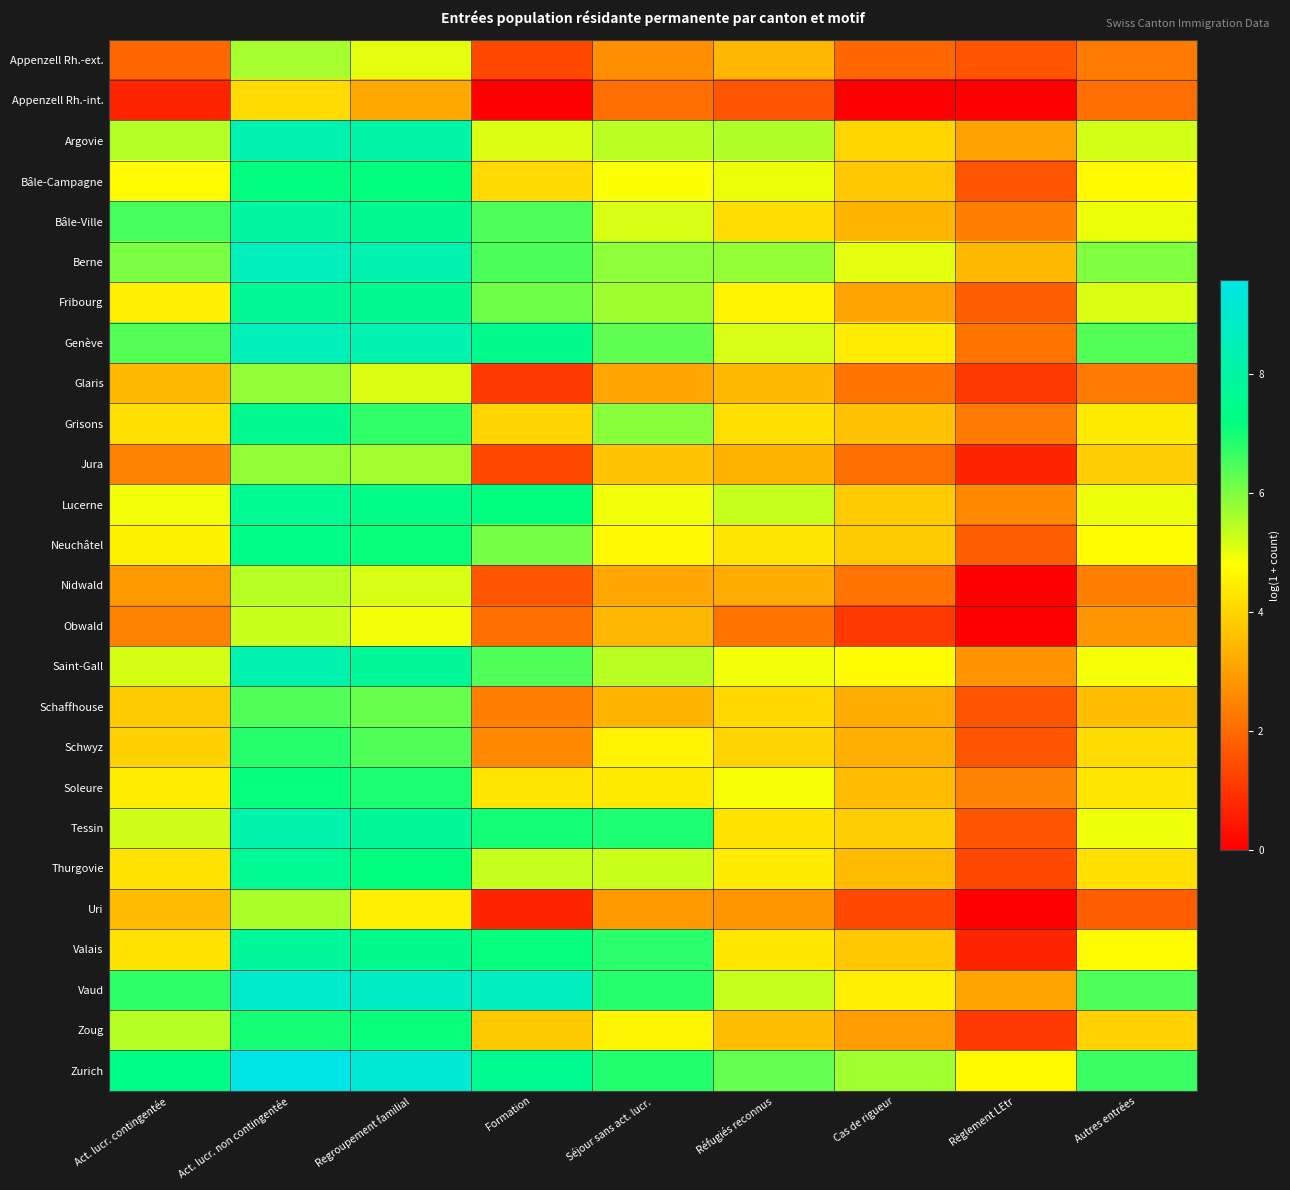

Reading left to right, transcribe all the data shown in this chart.

Appenzell Rh.-ext.: Act. lucr. contingentée=1.9	Act. lucr. non contingentée=5.6	Regroupement familial=5.0	Formation=1.4	Séjour sans act. lucr.=2.7	Réfugiés reconnus=3.4	Cas de rigueur=1.9	Règlement LEtr=1.6	Autres entrées=2.3
Appenzell Rh.-int.: Act. lucr. contingentée=0.7	Act. lucr. non contingentée=4.1	Regroupement familial=3.2	Formation=0.0	Séjour sans act. lucr.=2.1	Réfugiés reconnus=1.6	Cas de rigueur=0.0	Règlement LEtr=0.0	Autres entrées=2.1
Argovie: Act. lucr. contingentée=5.5	Act. lucr. non contingentée=8.3	Regroupement familial=8.1	Formation=5.1	Séjour sans act. lucr.=5.4	Réfugiés reconnus=5.5	Cas de rigueur=4.0	Règlement LEtr=3.0	Autres entrées=5.2
Bâle-Campagne: Act. lucr. contingentée=4.7	Act. lucr. non contingentée=7.2	Regroupement familial=7.2	Formation=4.1	Séjour sans act. lucr.=4.8	Réfugiés reconnus=5.0	Cas de rigueur=3.8	Règlement LEtr=1.6	Autres entrées=4.7
Bâle-Ville: Act. lucr. contingentée=6.5	Act. lucr. non contingentée=8.0	Regroupement familial=7.6	Formation=6.5	Séjour sans act. lucr.=5.1	Réfugiés reconnus=4.2	Cas de rigueur=3.4	Règlement LEtr=2.4	Autres entrées=5.0
Berne: Act. lucr. contingentée=6.0	Act. lucr. non contingentée=8.6	Regroupement familial=8.2	Formation=6.5	Séjour sans act. lucr.=5.8	Réfugiés reconnus=5.8	Cas de rigueur=5.0	Règlement LEtr=3.5	Autres entrées=6.0
Fribourg: Act. lucr. contingentée=4.5	Act. lucr. non contingentée=7.7	Regroupement familial=7.6	Formation=6.1	Séjour sans act. lucr.=5.7	Réfugiés reconnus=4.6	Cas de rigueur=3.1	Règlement LEtr=1.8	Autres entrées=5.1
Genève: Act. lucr. contingentée=6.4	Act. lucr. non contingentée=8.6	Regroupement familial=8.3	Formation=7.5	Séjour sans act. lucr.=6.3	Réfugiés reconnus=5.2	Cas de rigueur=4.4	Règlement LEtr=2.2	Autres entrées=6.4
Glaris: Act. lucr. contingentée=3.5	Act. lucr. non contingentée=5.8	Regroupement familial=5.1	Formation=1.1	Séjour sans act. lucr.=3.1	Réfugiés reconnus=3.5	Cas de rigueur=2.2	Règlement LEtr=1.1	Autres entrées=2.3
Grisons: Act. lucr. contingentée=4.2	Act. lucr. non contingentée=7.6	Regroupement familial=6.7	Formation=4.0	Séjour sans act. lucr.=5.9	Réfugiés reconnus=4.2	Cas de rigueur=3.6	Règlement LEtr=2.3	Autres entrées=4.4
Jura: Act. lucr. contingentée=2.5	Act. lucr. non contingentée=5.8	Regroupement familial=5.6	Formation=1.4	Séjour sans act. lucr.=3.7	Réfugiés reconnus=3.4	Cas de rigueur=2.1	Règlement LEtr=0.7	Autres entrées=3.9
Lucerne: Act. lucr. contingentée=4.9	Act. lucr. non contingentée=7.6	Regroupement familial=7.3	Formation=7.2	Séjour sans act. lucr.=4.9	Réfugiés reconnus=5.3	Cas de rigueur=3.8	Règlement LEtr=2.6	Autres entrées=5.0
Neuchâtel: Act. lucr. contingentée=4.5	Act. lucr. non contingentée=7.4	Regroupement familial=7.1	Formation=6.1	Séjour sans act. lucr.=4.7	Réfugiés reconnus=4.3	Cas de rigueur=3.8	Règlement LEtr=1.8	Autres entrées=4.7
Nidwald: Act. lucr. contingentée=2.9	Act. lucr. non contingentée=5.4	Regroupement familial=5.2	Formation=1.6	Séjour sans act. lucr.=3.1	Réfugiés reconnus=3.2	Cas de rigueur=2.2	Règlement LEtr=0.0	Autres entrées=2.4
Obwald: Act. lucr. contingentée=2.5	Act. lucr. non contingentée=5.3	Regroupement familial=4.9	Formation=2.1	Séjour sans act. lucr.=3.4	Réfugiés reconnus=2.2	Cas de rigueur=1.1	Règlement LEtr=0.0	Autres entrées=2.8
Saint-Gall: Act. lucr. contingentée=5.2	Act. lucr. non contingentée=8.2	Regroupement familial=7.8	Formation=6.4	Séjour sans act. lucr.=5.4	Réfugiés reconnus=4.9	Cas de rigueur=4.7	Règlement LEtr=2.8	Autres entrées=4.9
Schaffhouse: Act. lucr. contingentée=3.8	Act. lucr. non contingentée=6.4	Regroupement familial=6.2	Formation=2.4	Séjour sans act. lucr.=3.4	Réfugiés reconnus=4.1	Cas de rigueur=3.2	Règlement LEtr=1.6	Autres entrées=3.6
Schwyz: Act. lucr. contingentée=3.9	Act. lucr. non contingentée=6.8	Regroupement familial=6.4	Formation=2.6	Séjour sans act. lucr.=4.6	Réfugiés reconnus=4.0	Cas de rigueur=3.3	Règlement LEtr=1.6	Autres entrées=4.1
Soleure: Act. lucr. contingentée=4.5	Act. lucr. non contingentée=7.1	Regroupement familial=6.9	Formation=4.3	Séjour sans act. lucr.=4.4	Réfugiés reconnus=4.9	Cas de rigueur=3.5	Règlement LEtr=2.5	Autres entrées=4.3
Tessin: Act. lucr. contingentée=5.2	Act. lucr. non contingentée=8.2	Regroupement familial=7.8	Formation=7.0	Séjour sans act. lucr.=6.9	Réfugiés reconnus=4.3	Cas de rigueur=3.9	Règlement LEtr=1.6	Autres entrées=4.9
Thurgovie: Act. lucr. contingentée=4.2	Act. lucr. non contingentée=7.6	Regroupement familial=7.2	Formation=5.3	Séjour sans act. lucr.=5.3	Réfugiés reconnus=4.4	Cas de rigueur=3.5	Règlement LEtr=1.4	Autres entrées=4.2
Uri: Act. lucr. contingentée=3.5	Act. lucr. non contingentée=5.6	Regroupement familial=4.5	Formation=0.7	Séjour sans act. lucr.=2.9	Réfugiés reconnus=2.8	Cas de rigueur=1.4	Règlement LEtr=0.0	Autres entrées=1.8
Valais: Act. lucr. contingentée=4.3	Act. lucr. non contingentée=7.8	Regroupement familial=7.5	Formation=7.1	Séjour sans act. lucr.=6.8	Réfugiés reconnus=4.3	Cas de rigueur=3.8	Règlement LEtr=0.7	Autres entrées=4.7
Vaud: Act. lucr. contingentée=6.7	Act. lucr. non contingentée=9.0	Regroupement familial=8.8	Formation=8.7	Séjour sans act. lucr.=6.8	Réfugiés reconnus=5.3	Cas de rigueur=4.5	Règlement LEtr=3.1	Autres entrées=6.5
Zoug: Act. lucr. contingentée=5.5	Act. lucr. non contingentée=7.0	Regroupement familial=7.1	Formation=3.8	Séjour sans act. lucr.=4.6	Réfugiés reconnus=3.6	Cas de rigueur=2.9	Règlement LEtr=1.1	Autres entrées=4.0
Zurich: Act. lucr. contingentée=7.3	Act. lucr. non contingentée=9.6	Regroupement familial=9.2	Formation=7.6	Séjour sans act. lucr.=6.9	Réfugiés reconnus=6.2	Cas de rigueur=5.7	Règlement LEtr=4.7	Autres entrées=6.6